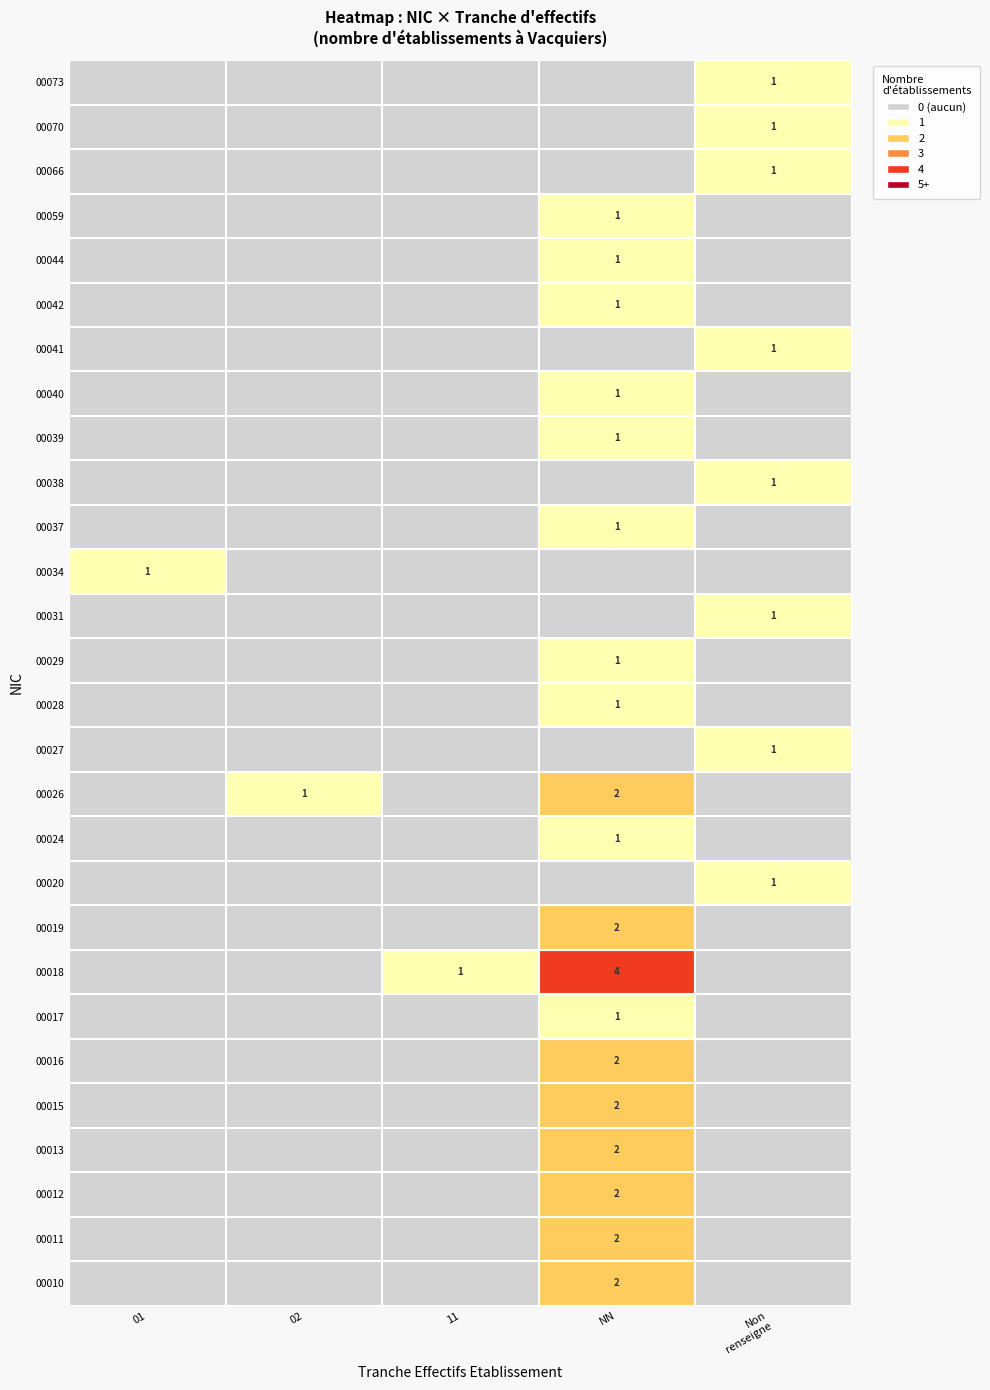

At which category is the sum across all series the highest?

NN